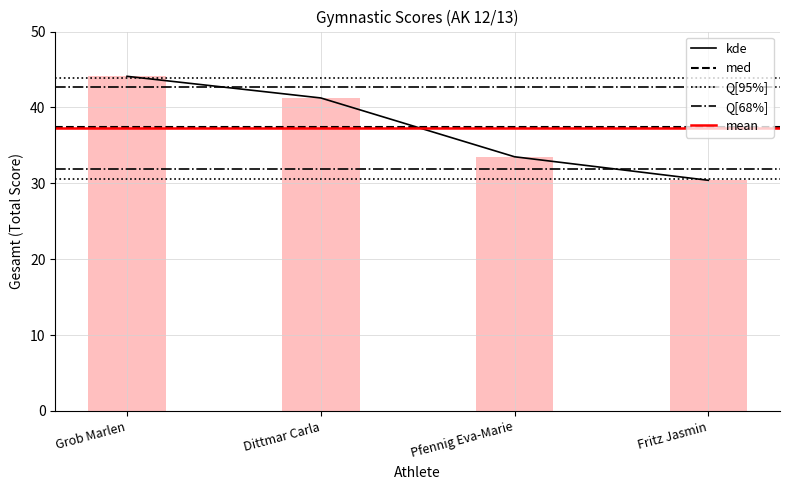

What is the sum of the values at Fritz Jasmin and Pfennig Eva-Marie?

63.9